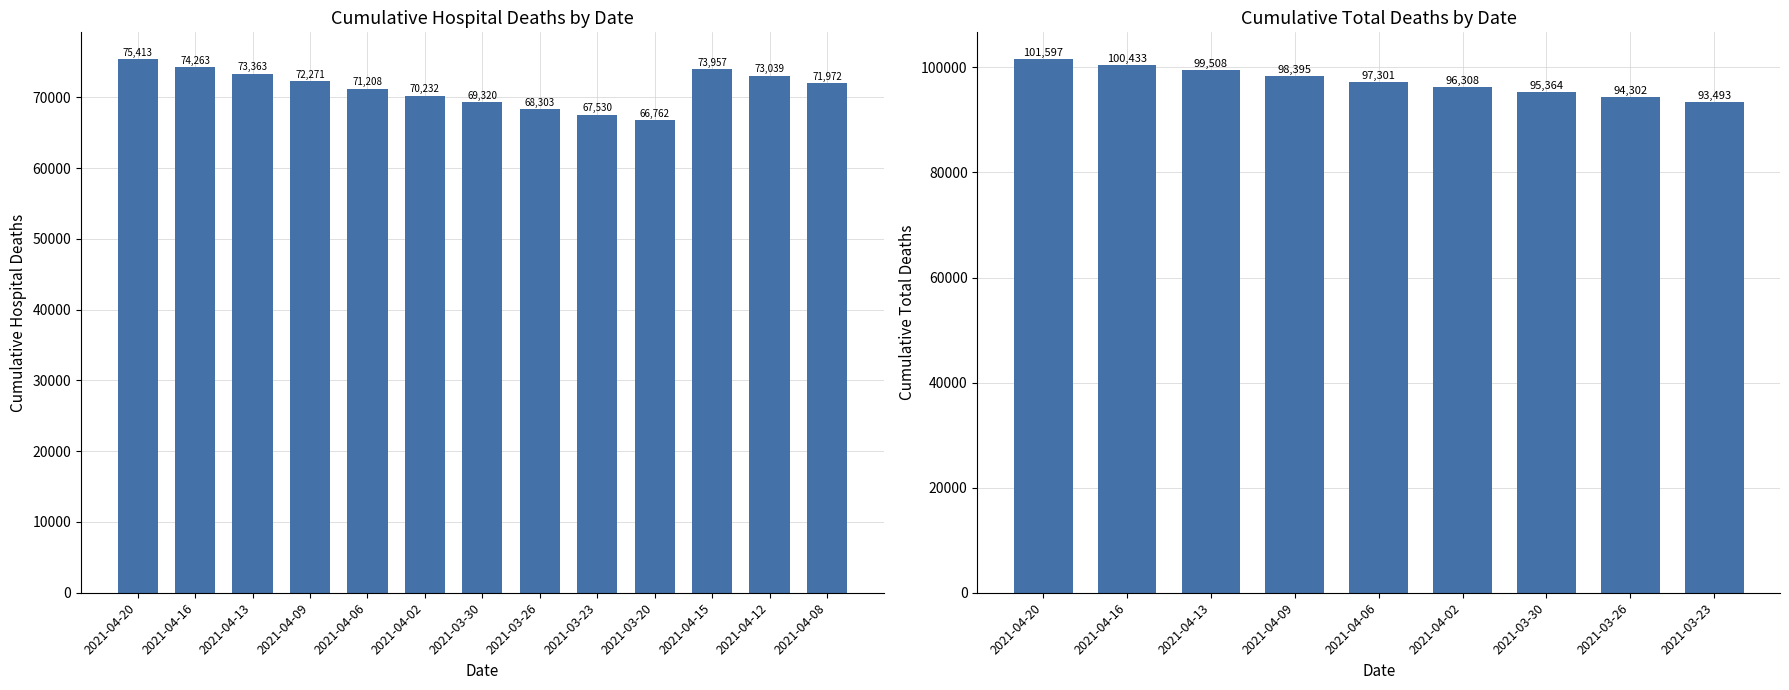

Count the number of categories in the chart.

13